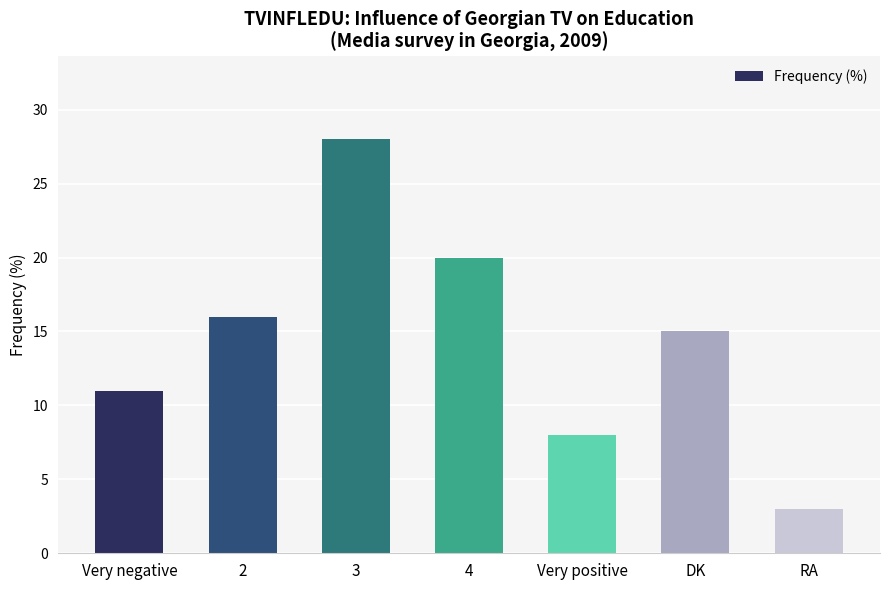

True or false: the data shows 20 at 4.

True